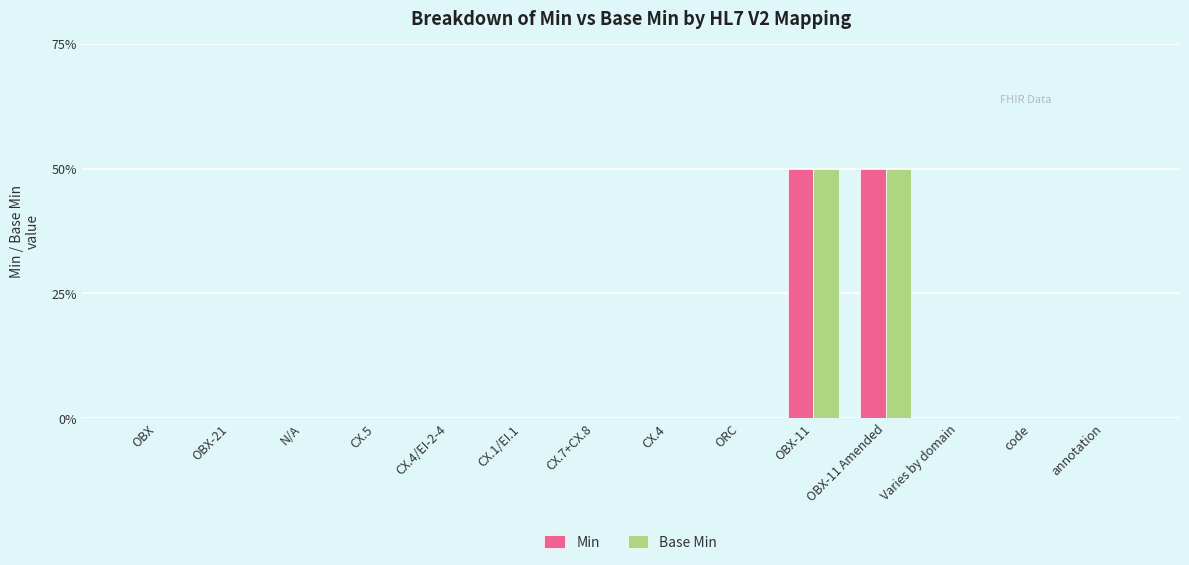

At which category is the sum across all series the highest?

OBX-11